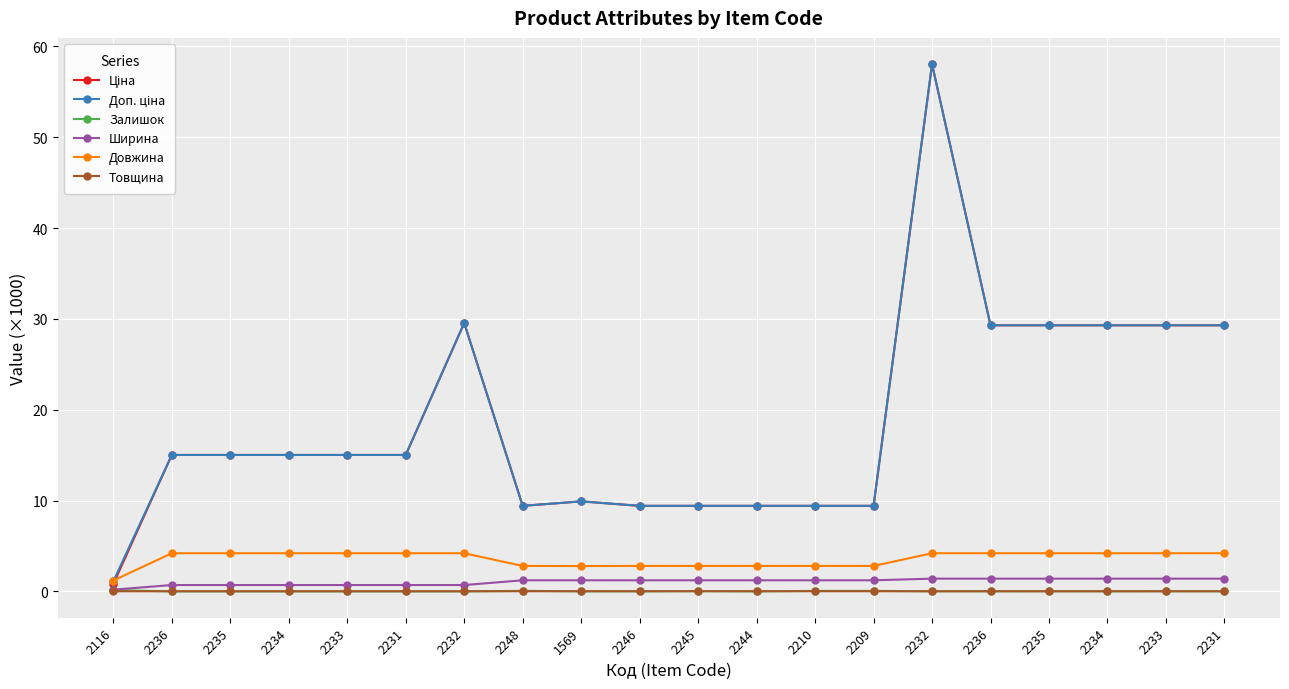

How many series are shown in this chart?

6